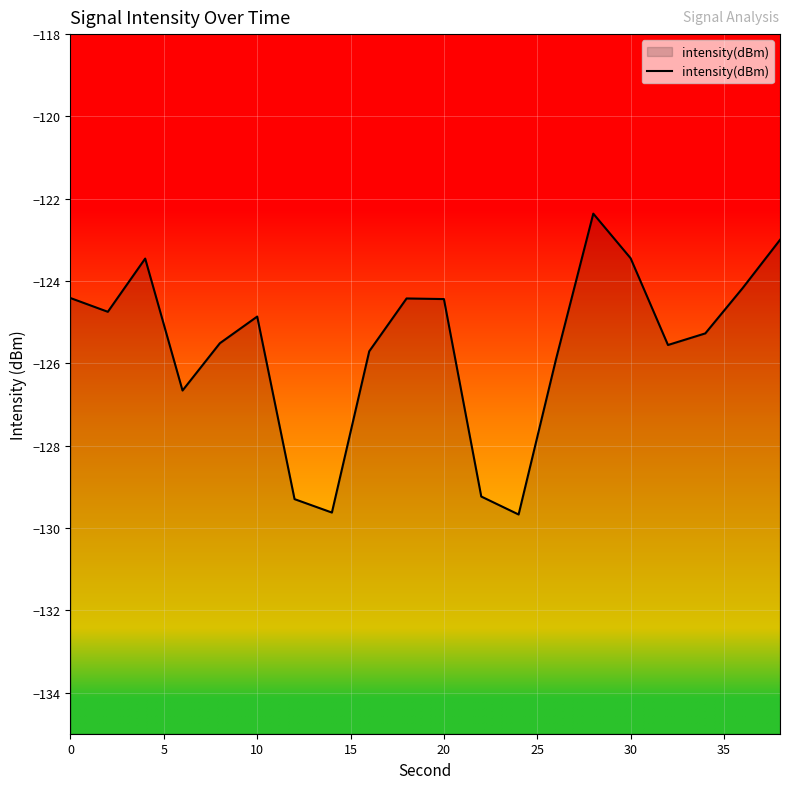

What is the minimum value shown in the chart?

-129.7